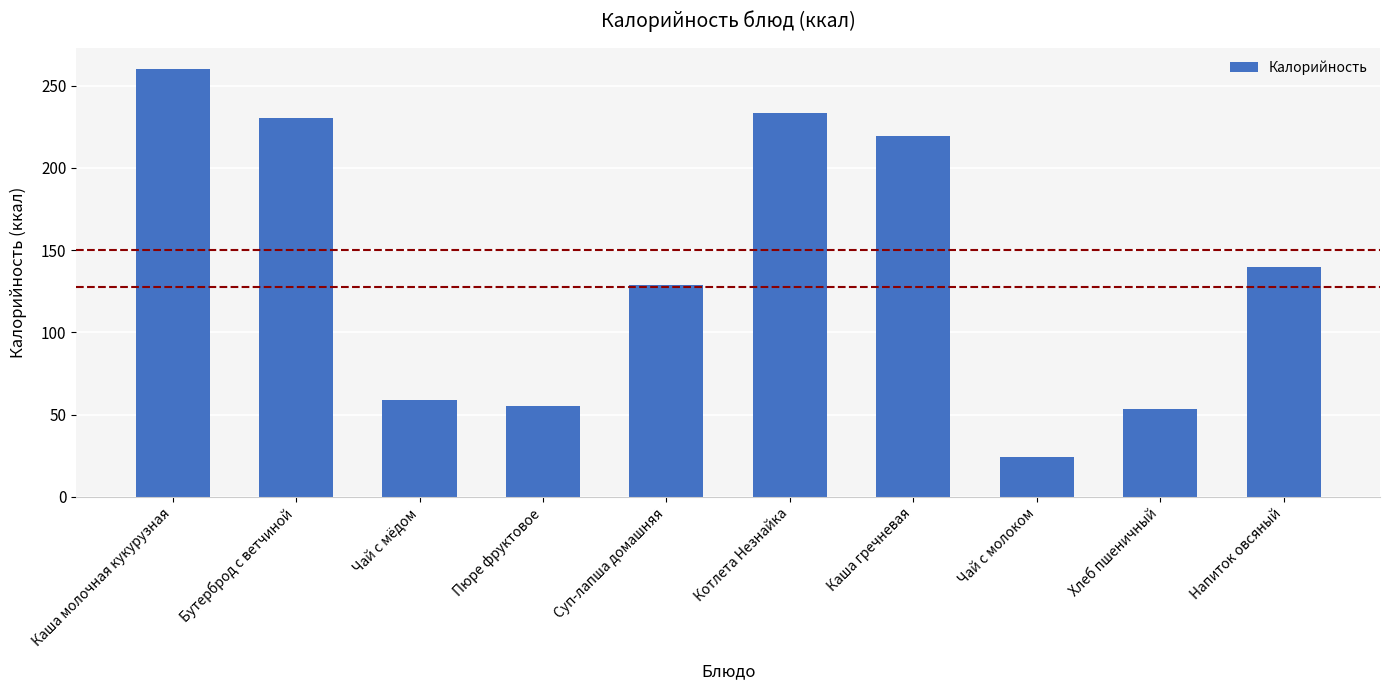

Which has a higher value, Чай с мёдом or Каша гречневая?

Каша гречневая